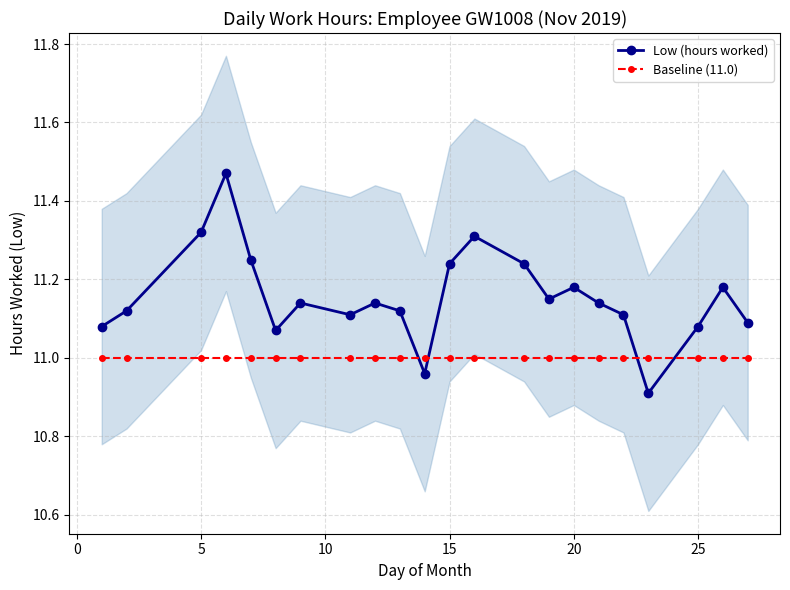

True or false: Low (hours worked) has more than 1 interior local peaks.

True